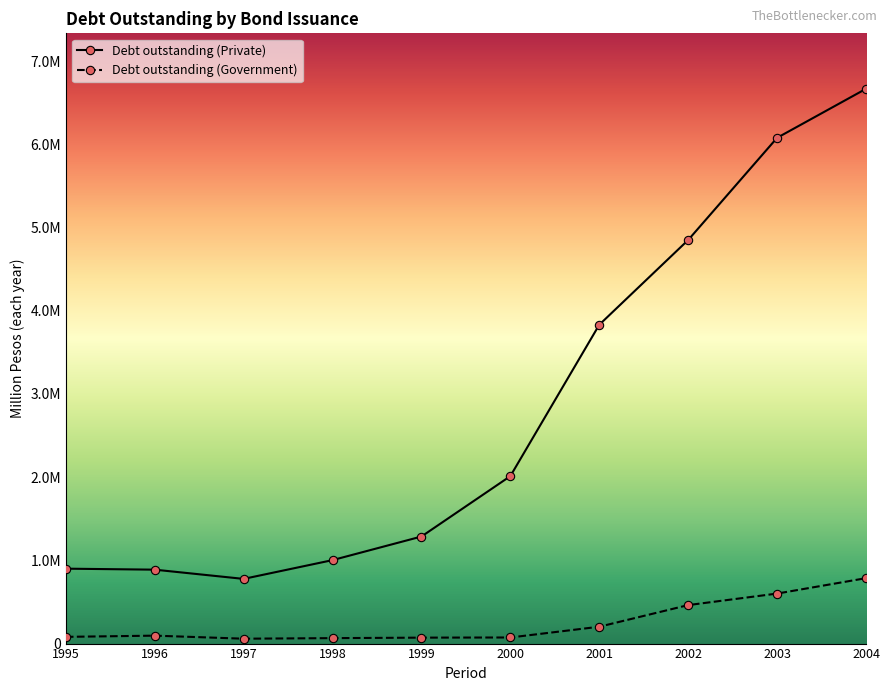

True or false: Debt outstanding (Private) and Debt outstanding (Government) intersect in this chart.

False